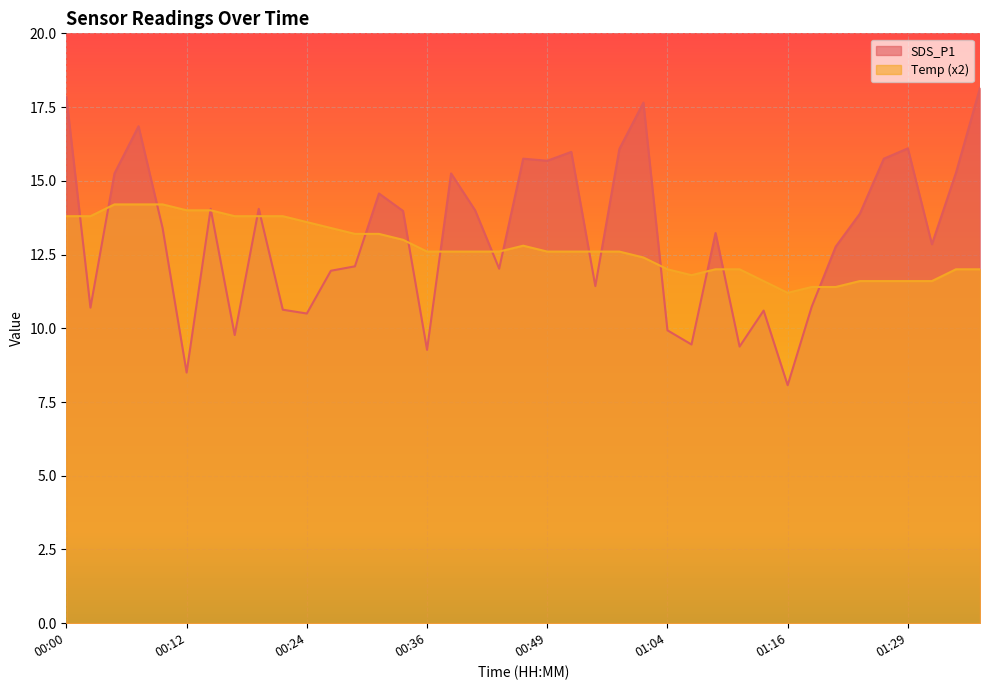

What is the label of the 37th point from the right?

00:05